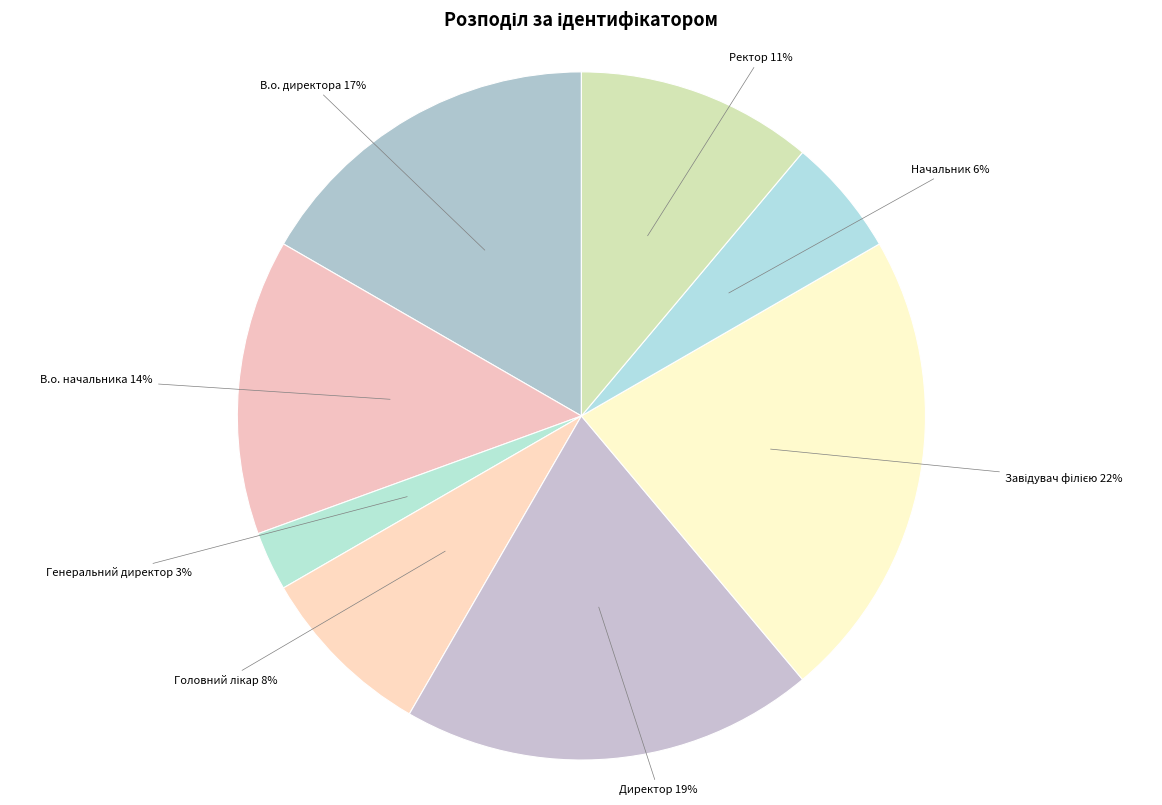

Is В.о. начальника the majority of the pie?

No